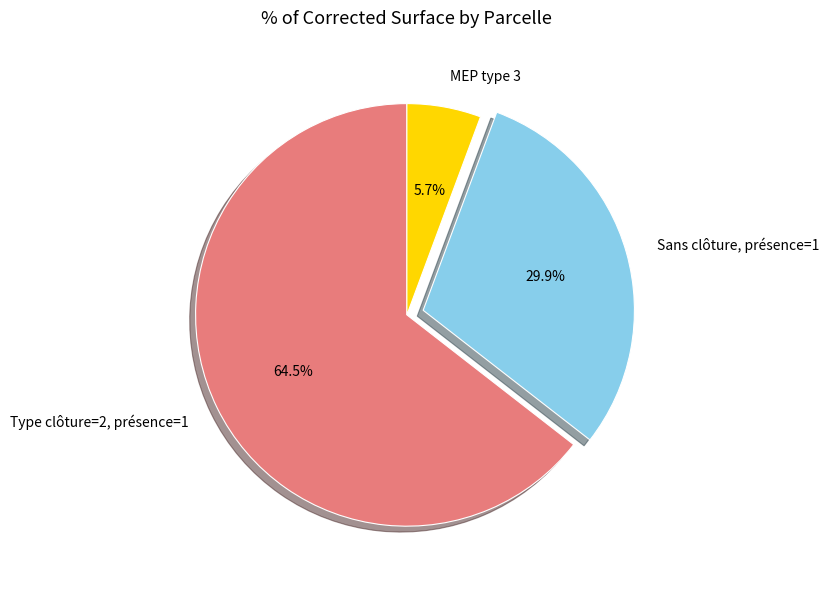

Which has a higher value, Type clôture=2, présence=1 or MEP type 3?

Type clôture=2, présence=1